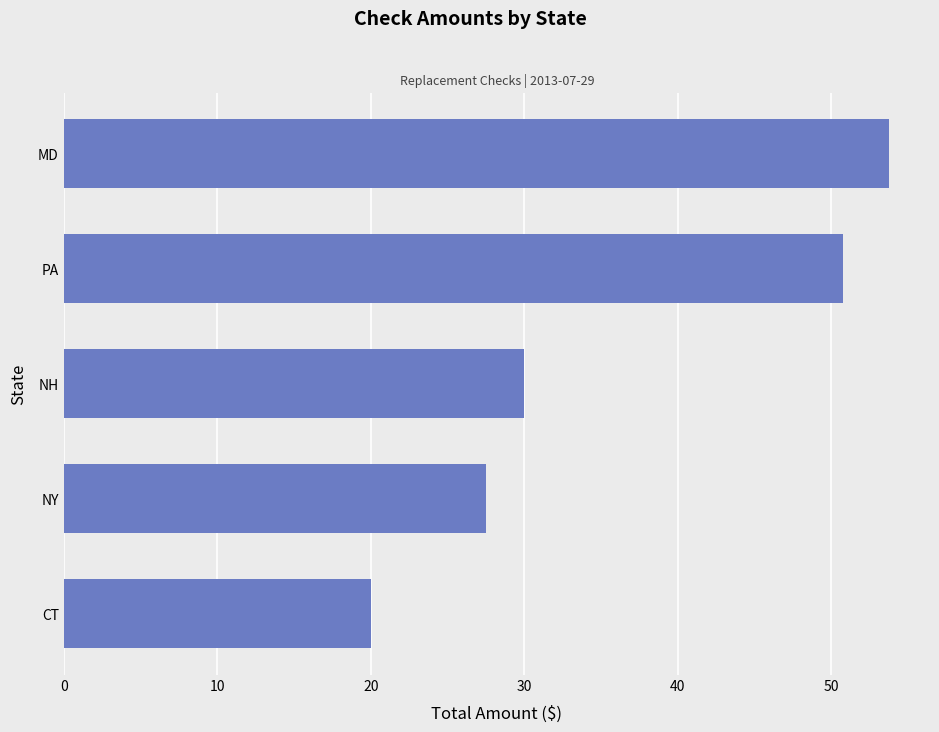

Reading top to bottom, extract all data points from this chart.

MD=53.7	PA=50.7	NH=30.0	NY=27.5	CT=20.0